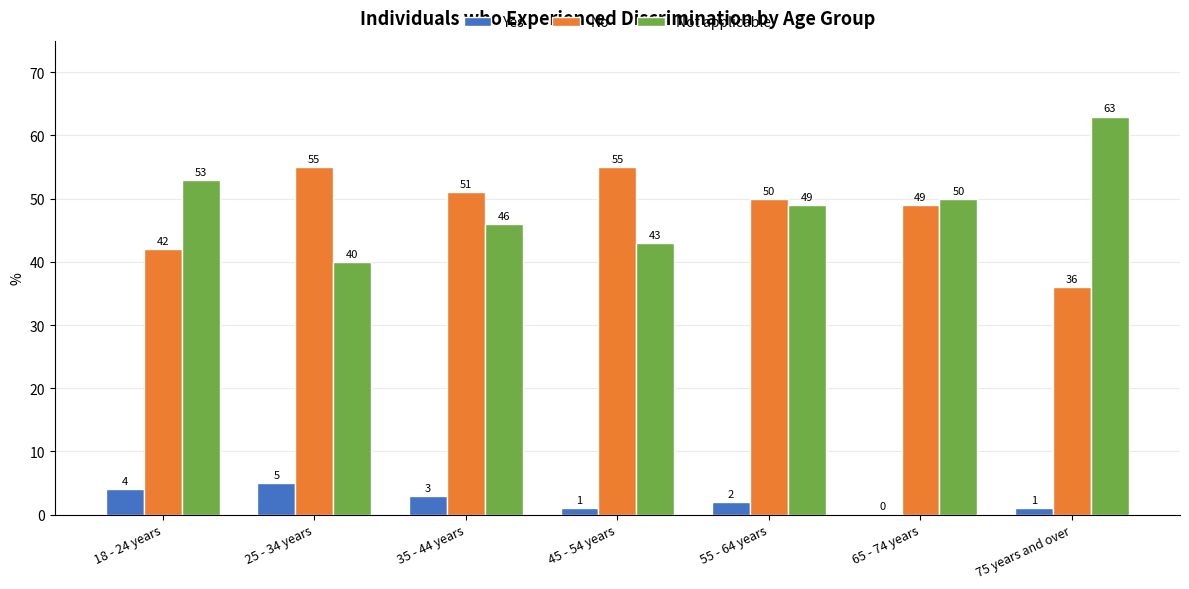

What is the maximum value shown in the chart?

63